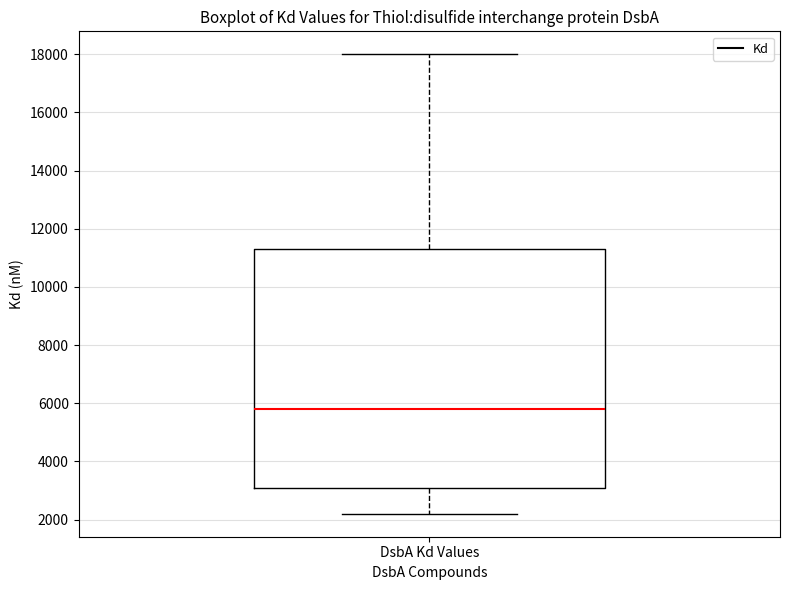

Where does the lower whisker of the box for DsbA Kd Values end on the y-axis? The values are not printed on the chart, so give them approximately, as read against the axis.

2200